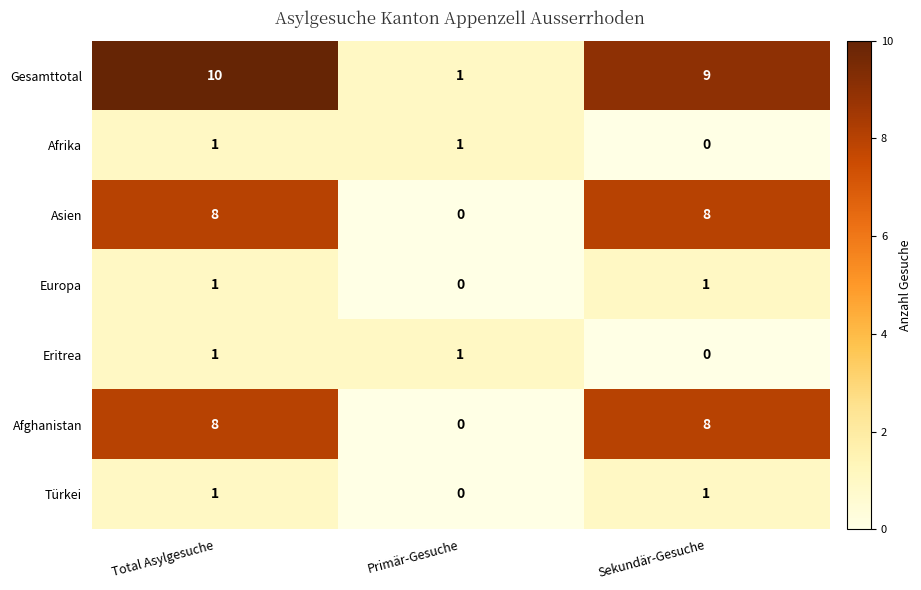

How many distinct data groups are displayed?

7